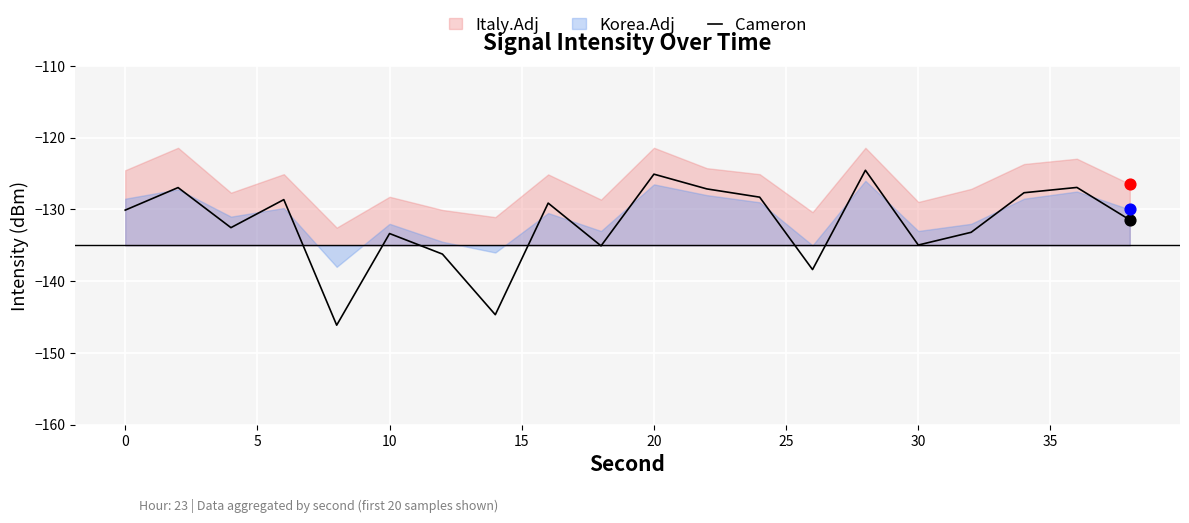

Between 10 and 15, which is larger?

10